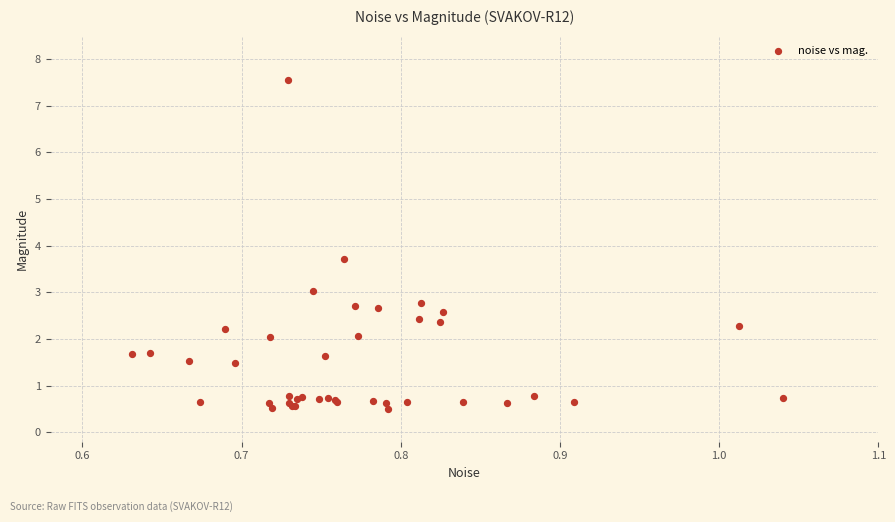

What Y value in the scatter plot is closest to 4?

3.7